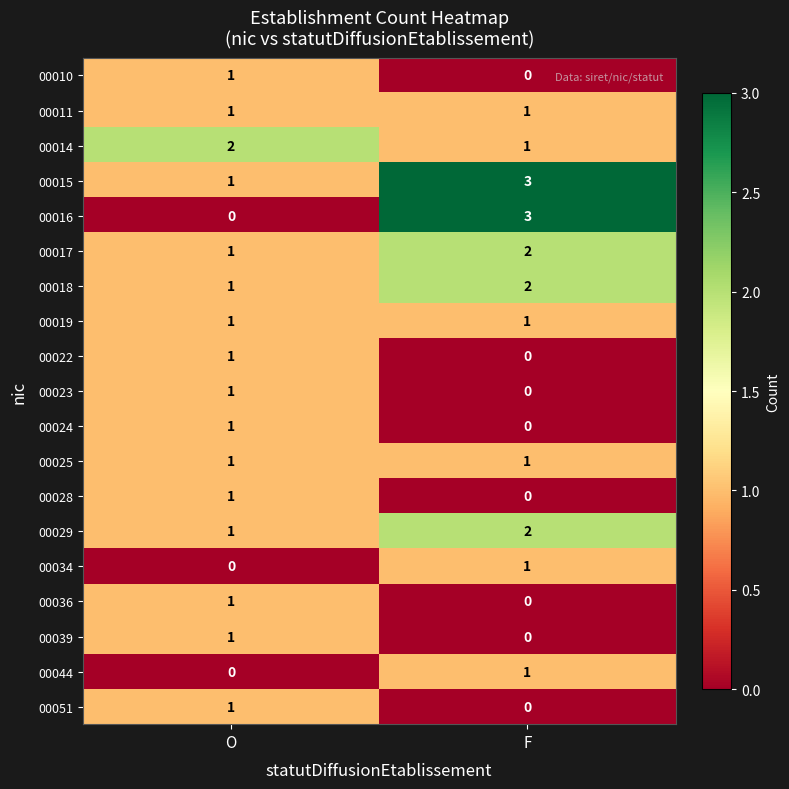

Count the number of data series in this chart.

19